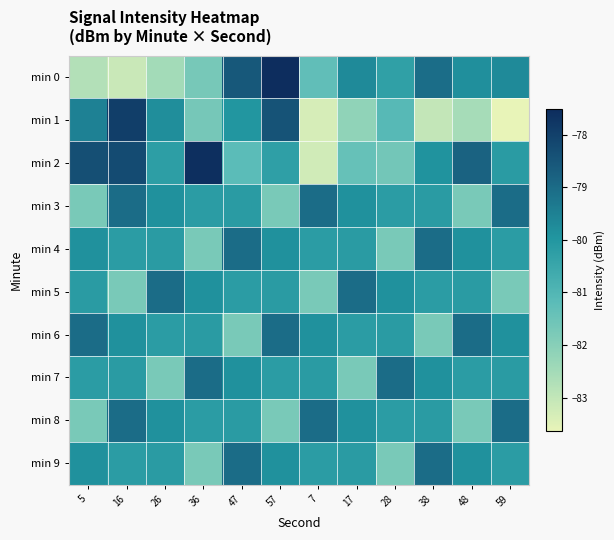

Reading right to left, what are all the values shown in this chart?

min 0: 59=-79.7	48=-79.8	38=-79.0	28=-80.3	17=-79.7	7=-81.3	57=-77.5	47=-78.5	36=-81.7	26=-82.5	16=-83.1	5=-82.8
min 1: 59=-83.6	48=-82.5	38=-83.0	28=-81.1	17=-82.2	7=-83.3	57=-78.4	47=-80.0	36=-81.7	26=-79.8	16=-77.9	5=-79.5
min 2: 59=-80.2	48=-78.8	38=-79.9	28=-81.6	17=-81.4	7=-83.2	57=-80.3	47=-81.2	36=-77.6	26=-80.2	16=-78.2	5=-78.3
min 3: 59=-79.0	48=-81.7	38=-80.2	28=-80.2	17=-79.9	7=-79.0	57=-81.7	47=-80.2	36=-80.2	26=-79.9	16=-79.0	5=-81.7
min 4: 59=-80.2	48=-79.9	38=-79.0	28=-81.7	17=-80.2	7=-80.2	57=-79.9	47=-79.0	36=-81.7	26=-80.2	16=-80.2	5=-79.9
min 5: 59=-81.7	48=-80.2	38=-80.2	28=-79.9	17=-79.0	7=-81.7	57=-80.2	47=-80.2	36=-79.9	26=-79.0	16=-81.7	5=-80.2
min 6: 59=-79.9	48=-79.0	38=-81.7	28=-80.2	17=-80.2	7=-79.9	57=-79.0	47=-81.7	36=-80.2	26=-80.2	16=-79.9	5=-79.0
min 7: 59=-80.2	48=-80.2	38=-79.9	28=-79.0	17=-81.7	7=-80.2	57=-80.2	47=-79.9	36=-79.0	26=-81.7	16=-80.2	5=-80.2
min 8: 59=-79.0	48=-81.7	38=-80.2	28=-80.2	17=-79.9	7=-79.0	57=-81.7	47=-80.2	36=-80.2	26=-79.9	16=-79.0	5=-81.7
min 9: 59=-80.2	48=-79.9	38=-79.0	28=-81.7	17=-80.2	7=-80.2	57=-79.9	47=-79.0	36=-81.7	26=-80.2	16=-80.2	5=-79.9